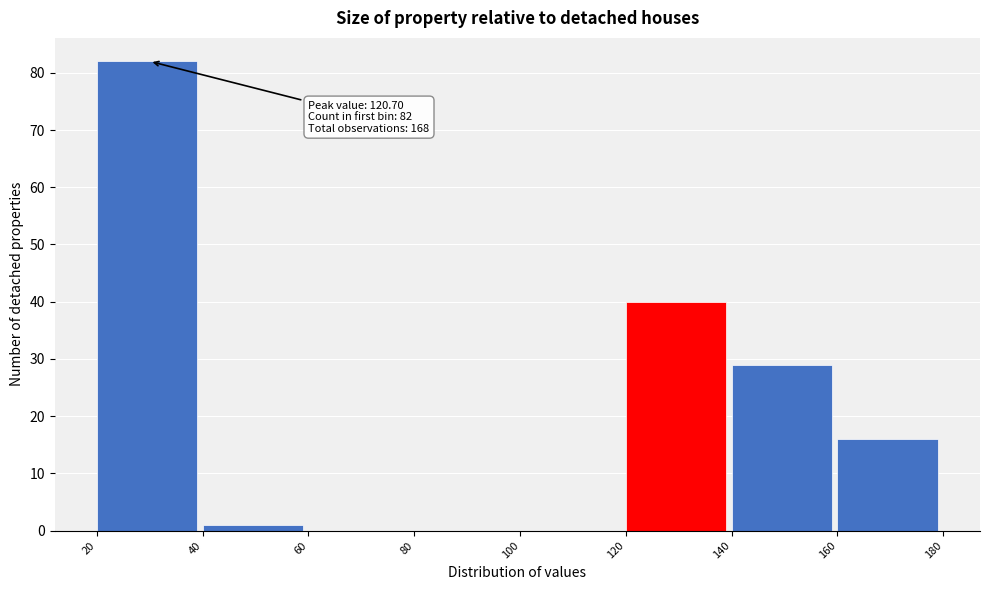

Over which range of the x-axis is the bar tallest?

20 to 40